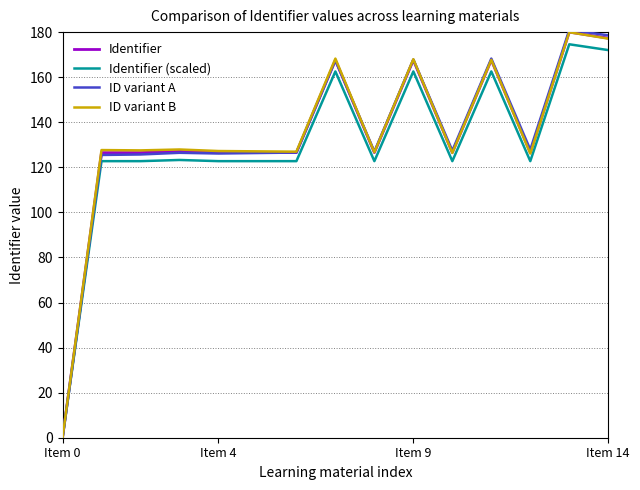

What is the highest value of the Identifier series?

180.0